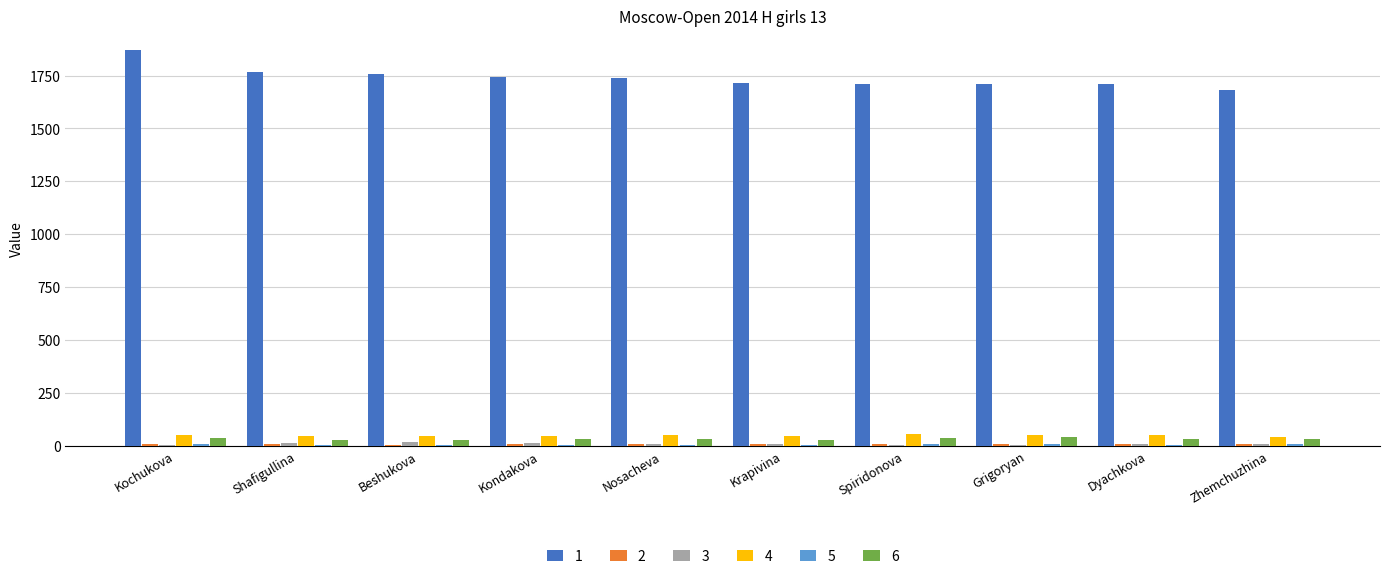

True or false: 1 has a value of 1709.0 at Dyachkova.

True